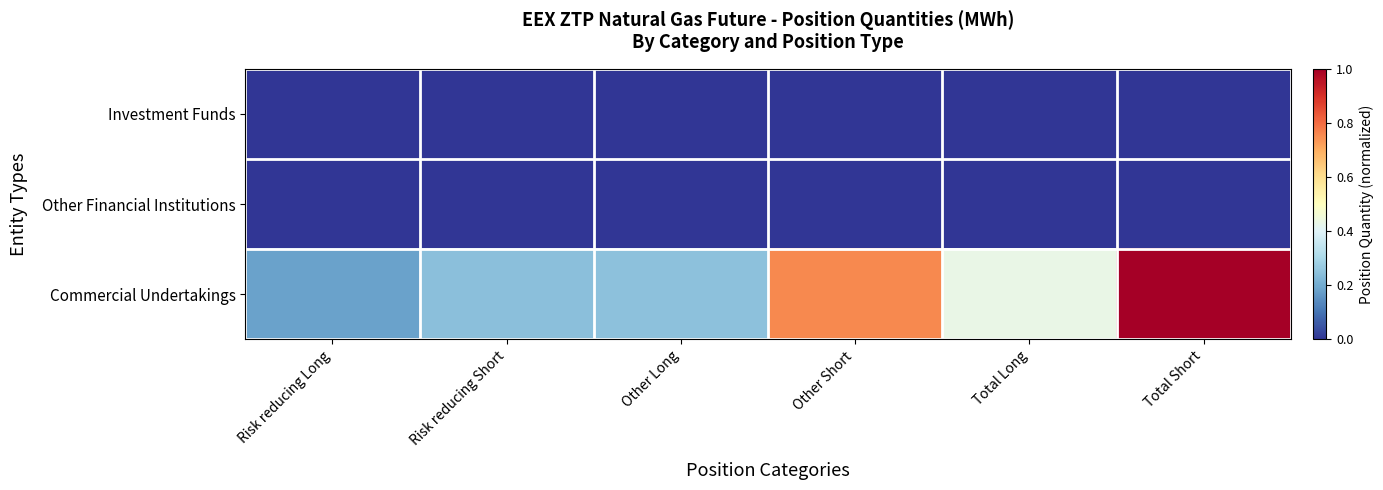

How many data points does each series have?

6